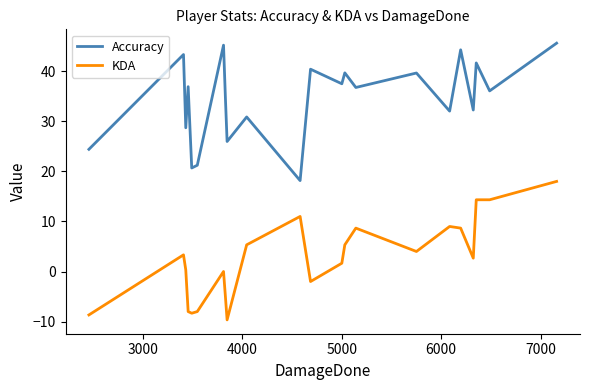

Rank the series by their average value, from lowest to highest.

KDA, Accuracy